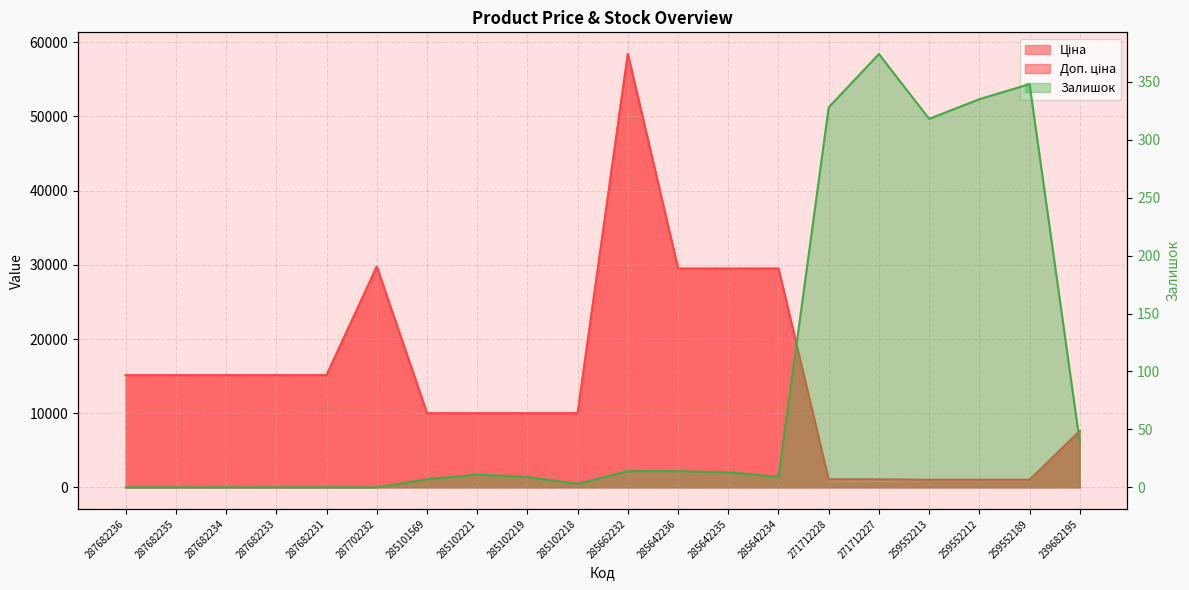

Which series has the largest range (max minus min)?

Ціна